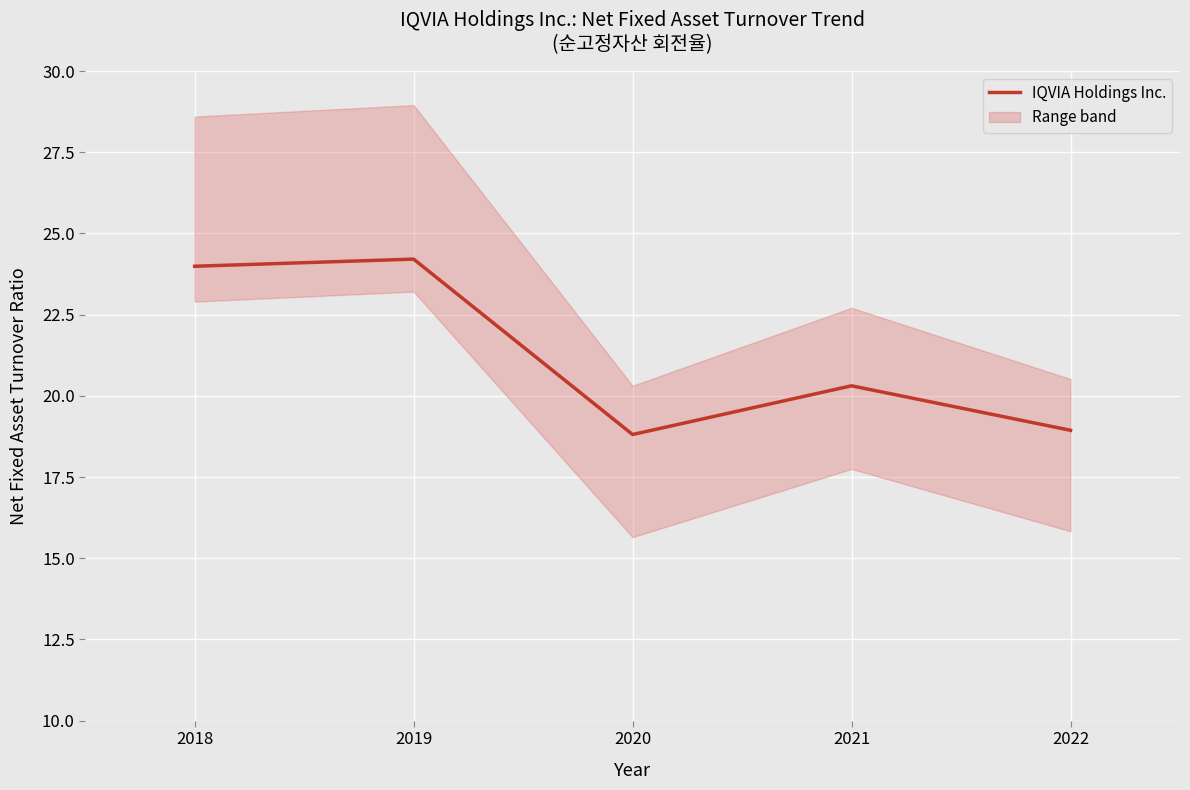

How many lines are shown in the chart?

1